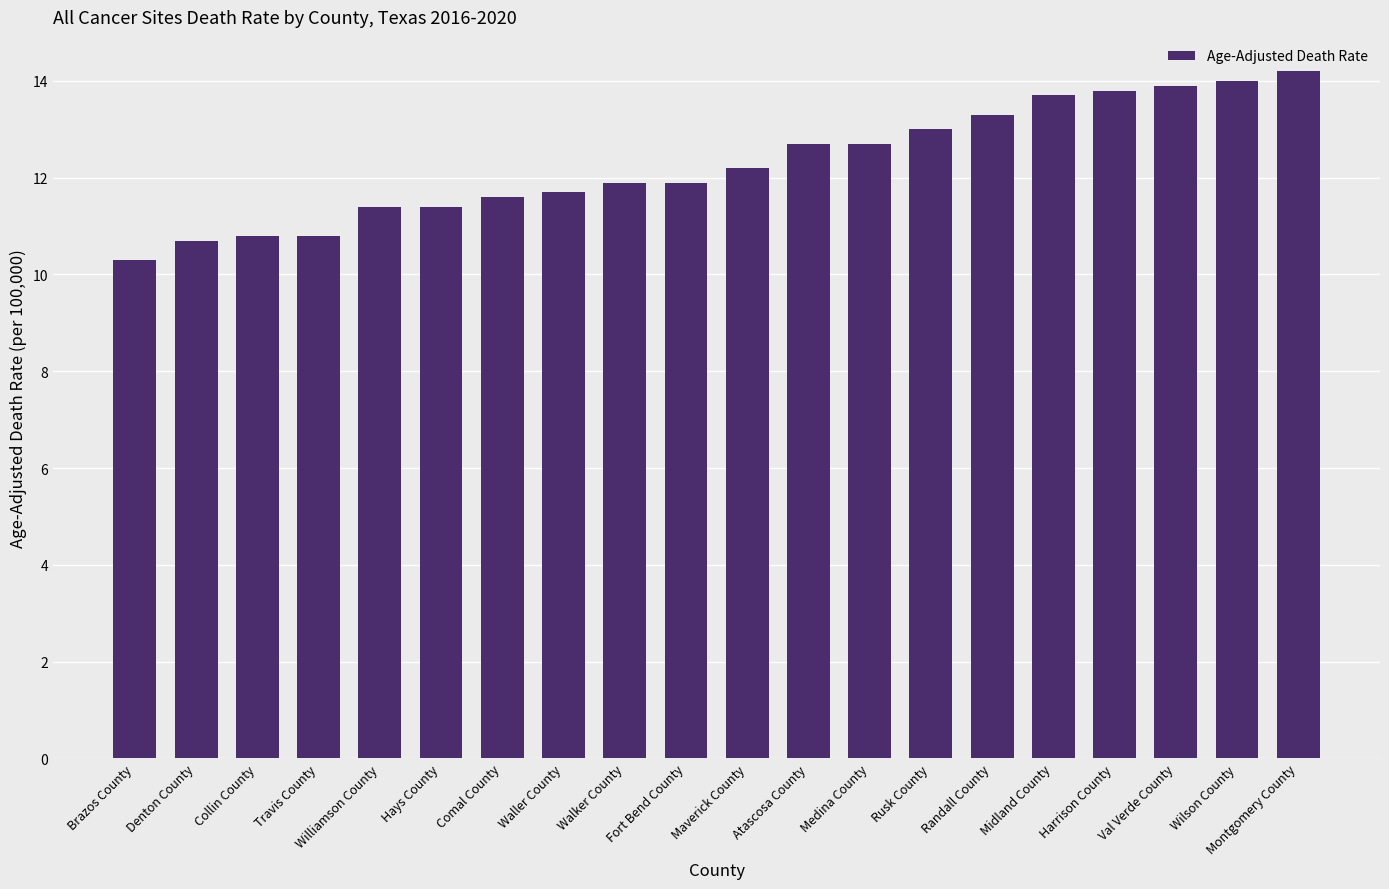

The value at Travis County is 15.5. True or false?

False